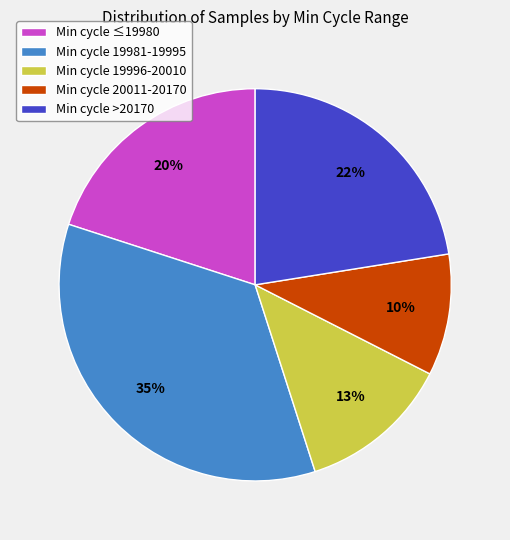

What is the ratio of the value at Min cycle 20011-20170 to the value at Min cycle 19981-19995?

0.3